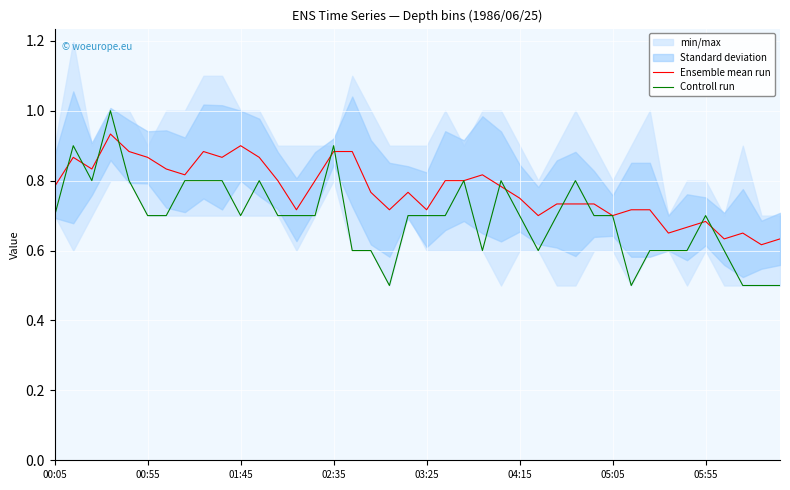

The value of Ensemble mean run at 05:05 is 1.3. True or false?

False